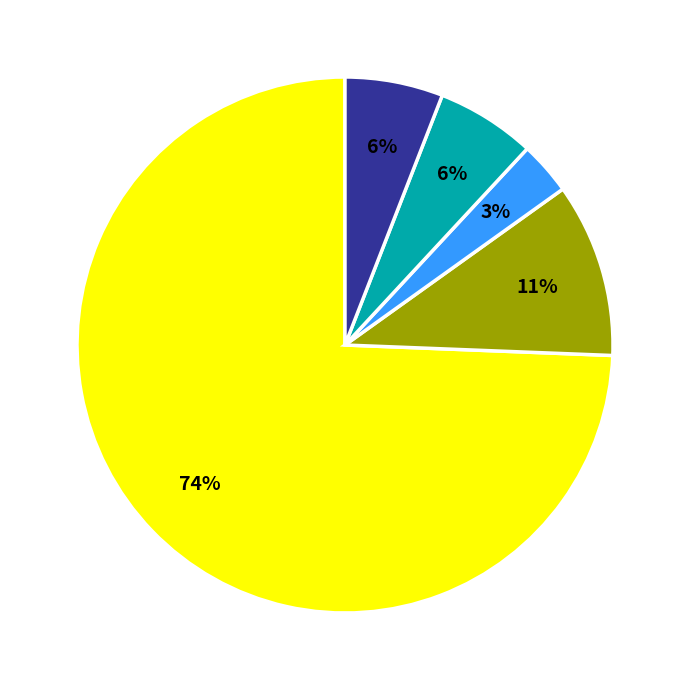

To the nearest percent, what is the average slice percentage?

20%